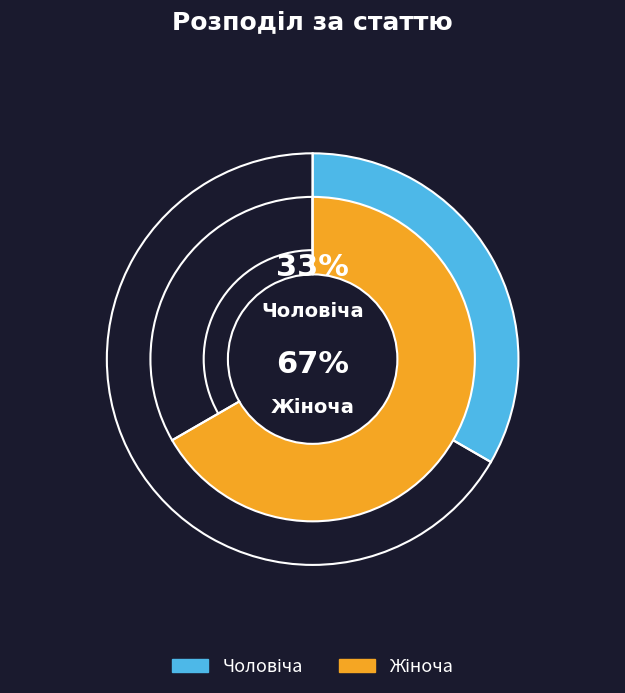

Is the sum of Жіноча and Чоловіча greater than half?

Yes